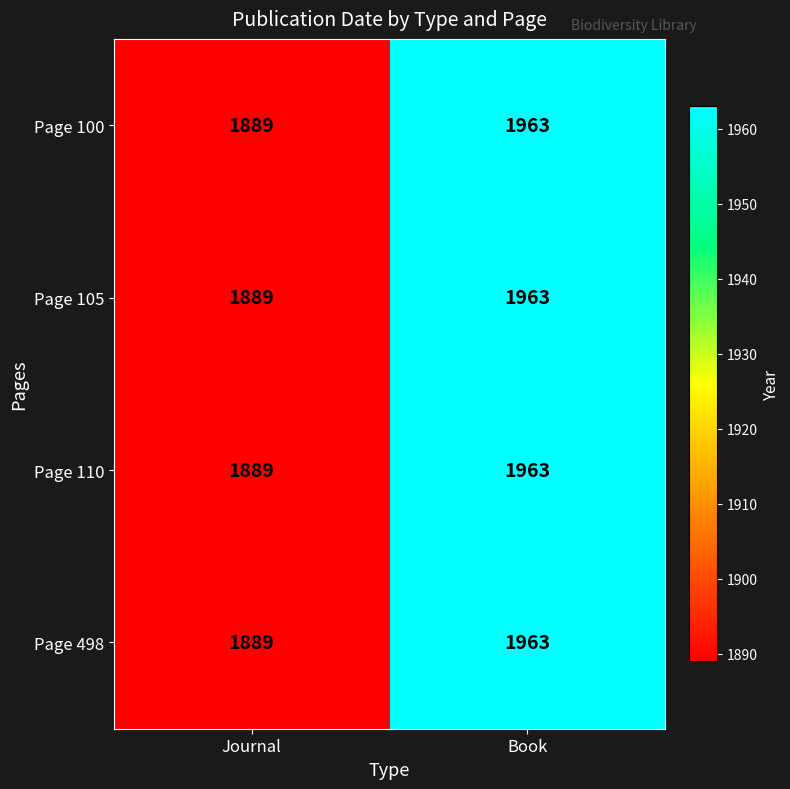

How many series are shown in this chart?

4